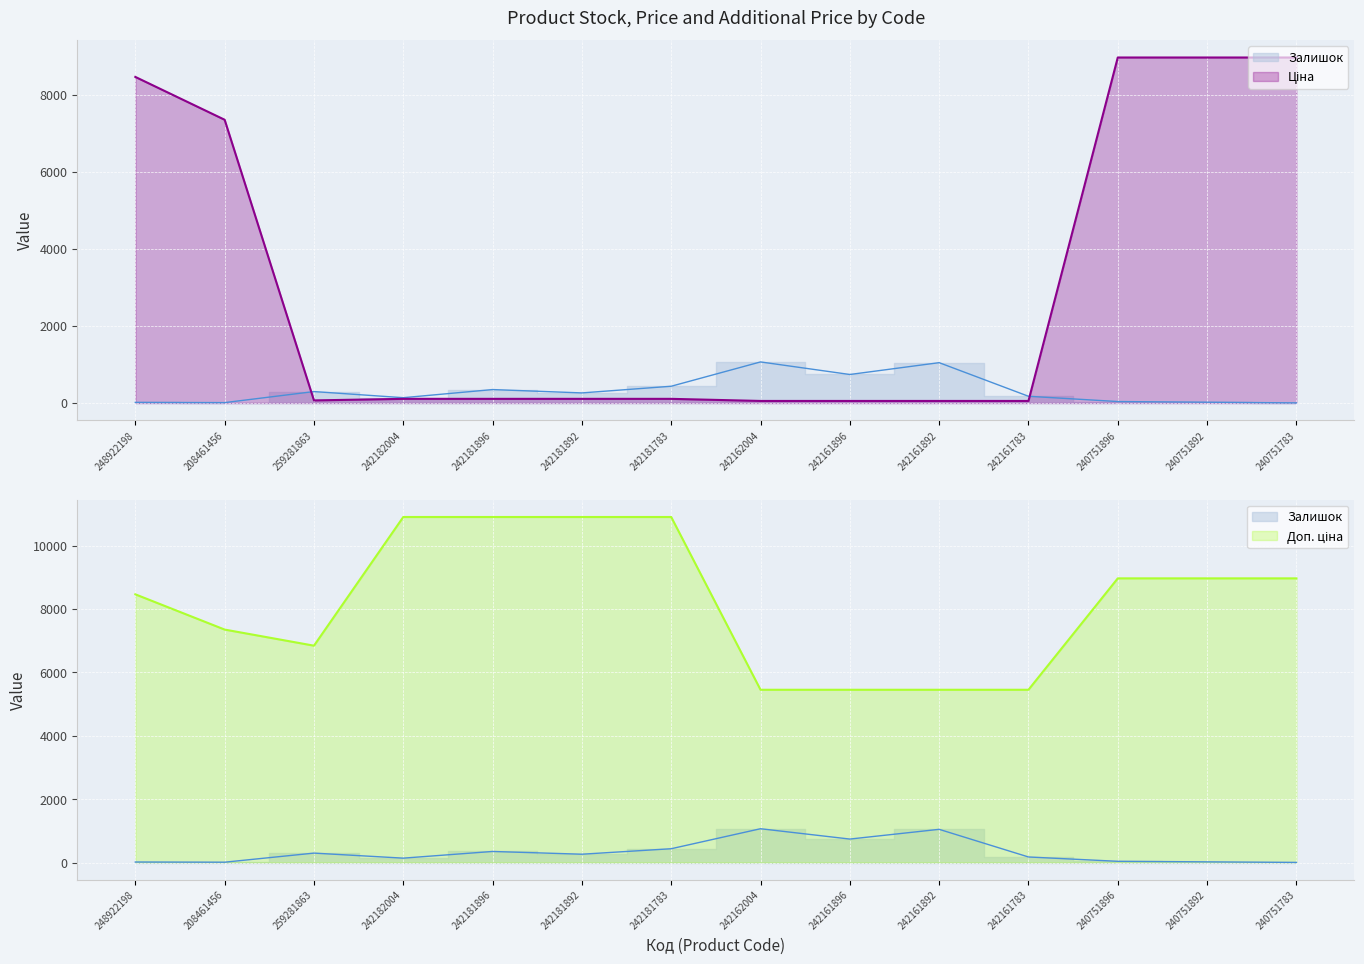

How many intersections are there between Ціна and Залишок?

2